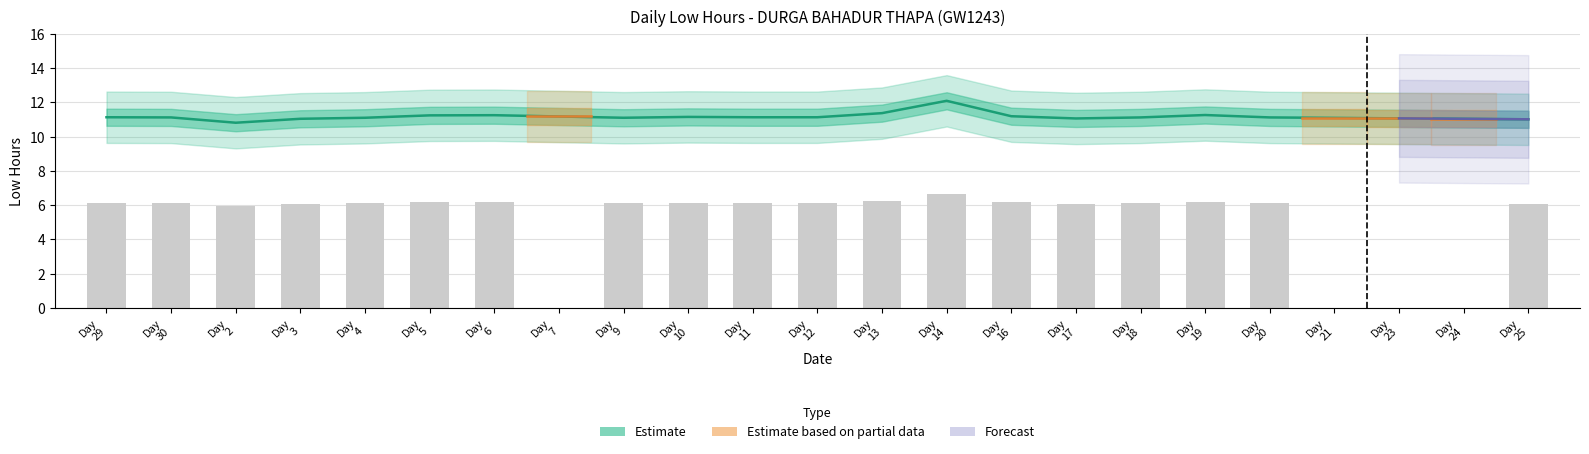

What is the difference between the maximum and minimum values?

1.3